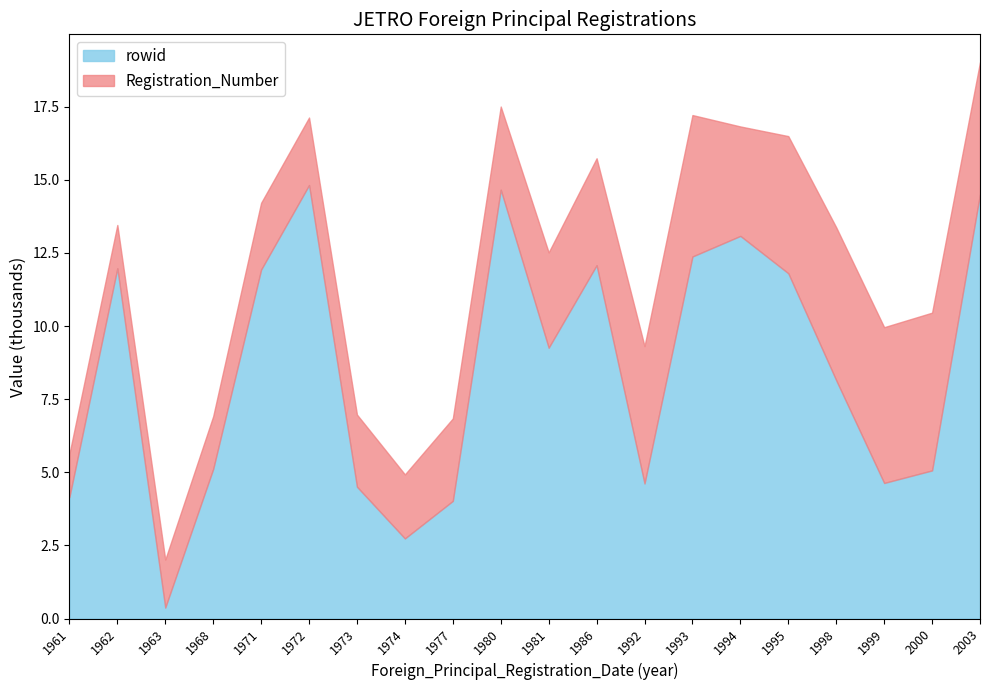

How many times do Registration_Number and rowid cross each other?

6